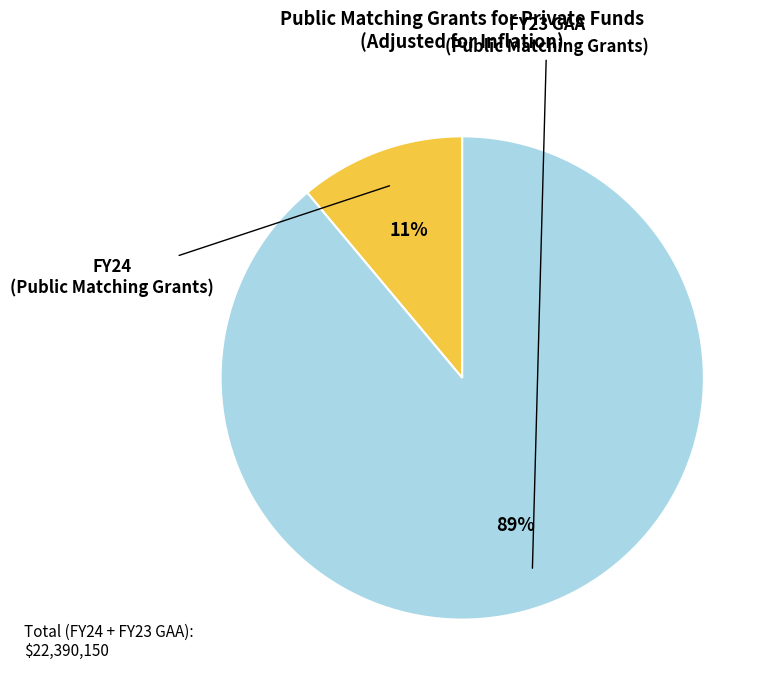

Count the number of slices in the pie.

2